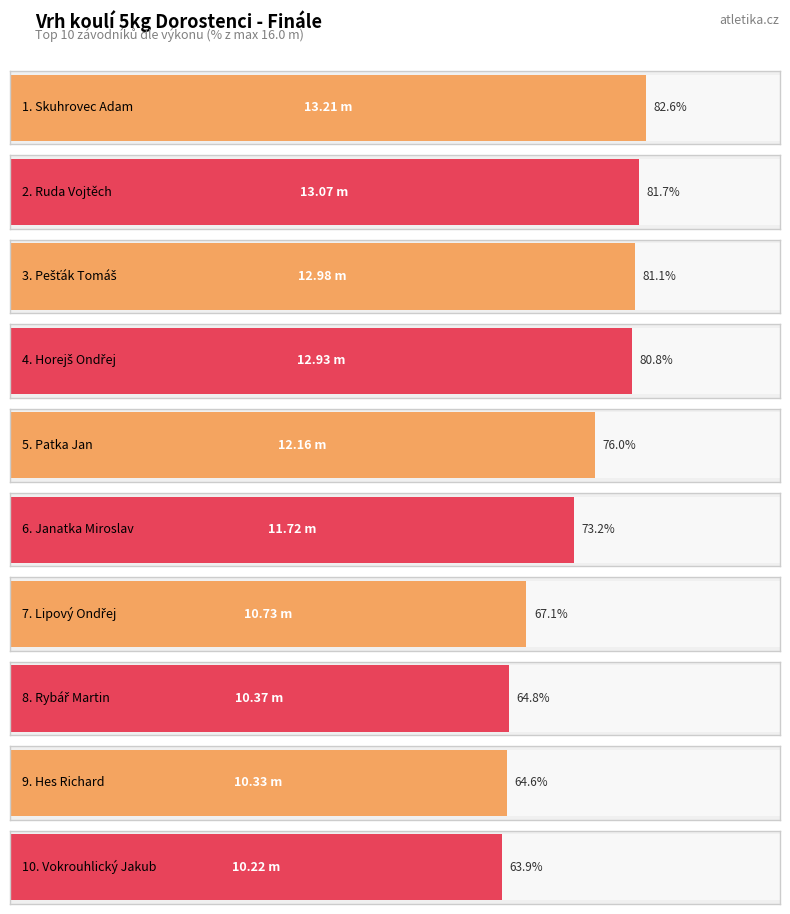

The value at Jaroš Ondřej is 12.8. True or false?

False